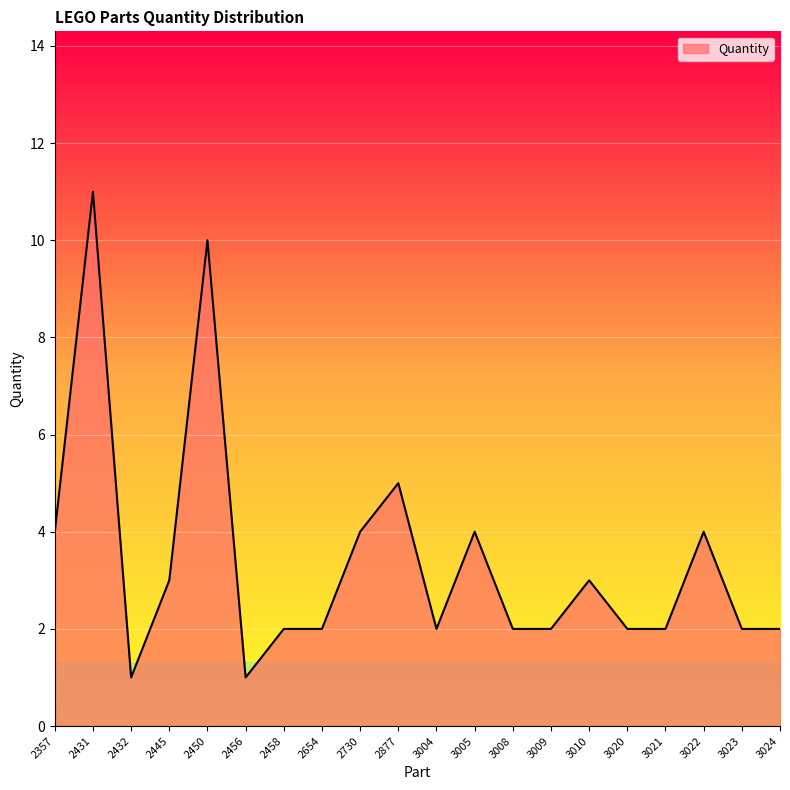

What is the sum of the values at 3009 and 3008?

4